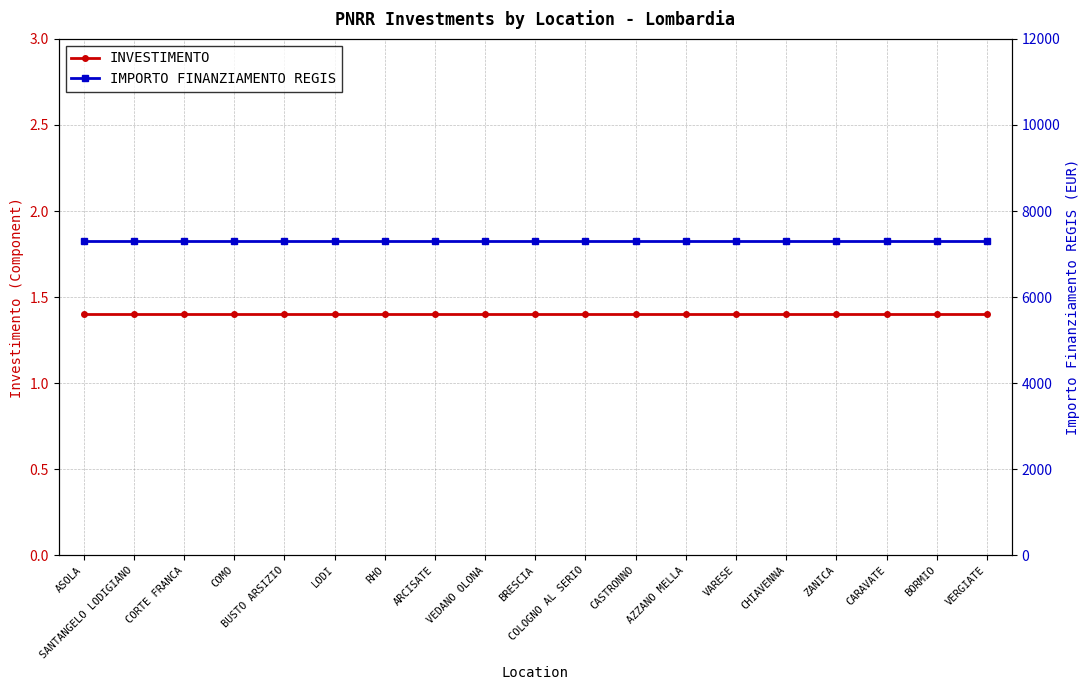

What is the sum of all IMPORTO FINANZIAMENTO REGIS values?

138719.0